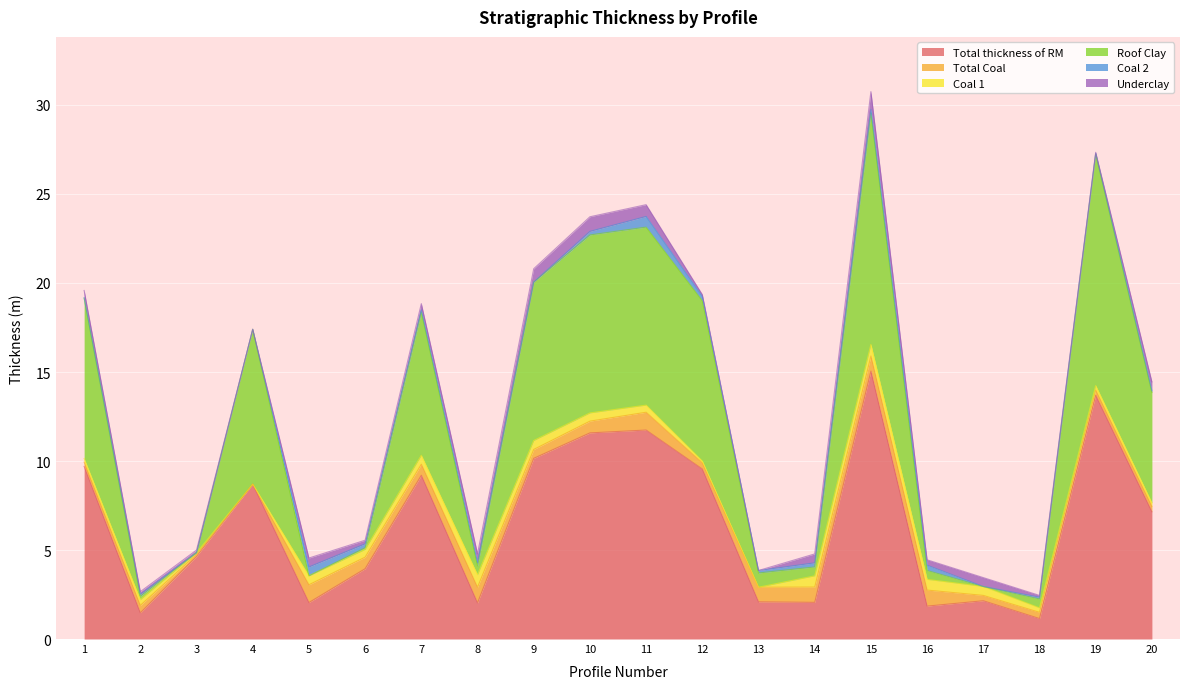

Reading left to right, list all the values displayed in this chart.

Total thickness of RM: 9.7	1.5	4.7	8.7	2.0	4.0	9.2	2.0	10.2	11.6	11.7	9.6	2.1	2.1	15.1	1.9	2.1	1.1	13.7	7.2
Total Coal: 0.2	0.4	0.1	0.0	1.0	0.7	0.6	0.9	0.5	0.7	1.0	0.3	0.8	0.9	0.8	0.9	0.3	0.3	0.3	0.3
Coal 1: 0.2	0.3	0.1	0.0	0.5	0.4	0.5	0.7	0.5	0.5	0.4	0.1	0.0	0.6	0.7	0.6	0.5	0.2	0.2	0.2
Roof Clay: 9.0	0.2	0.0	8.7	0.0	0.1	8.1	0.5	8.9	10.0	10.0	9.0	0.8	0.5	13.0	0.5	0.0	0.5	13.0	6.2
Coal 2: 0.0	0.1	0.0	0.0	0.5	0.2	0.1	0.2	0.0	0.2	0.6	0.2	0.1	0.2	0.2	0.3	0.0	0.1	0.1	0.1
Underclay: 0.4	0.1	0.1	0.0	0.5	0.2	0.3	0.5	0.8	0.8	0.7	0.1	0.0	0.5	1.0	0.3	0.5	0.1	0.1	0.5